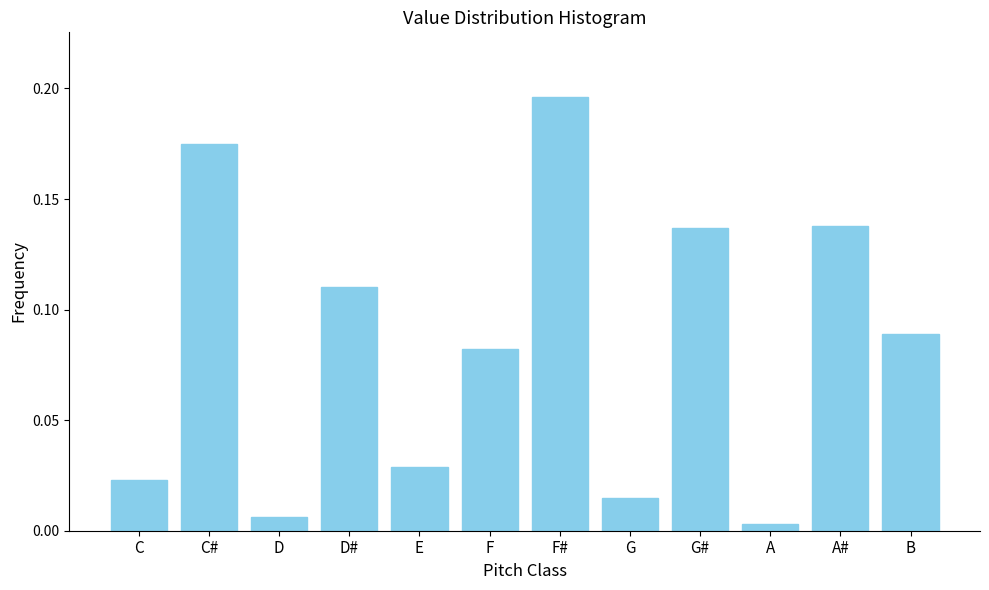

What position from the right is D?

10